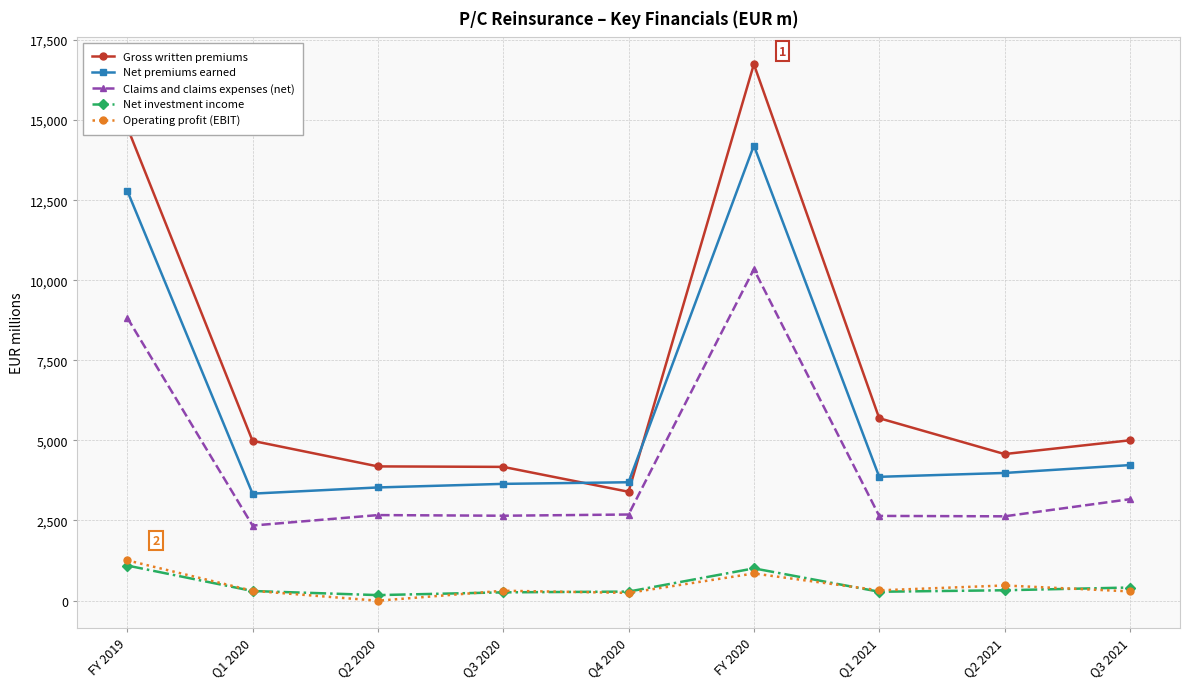

At which label does Claims and claims expenses (net) first exceed 2668?

FY 2019